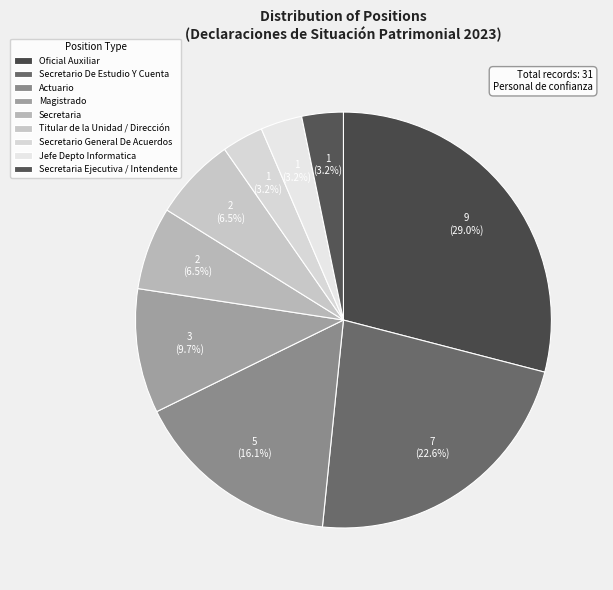

Does Secretaria represent more than half of the total?

No